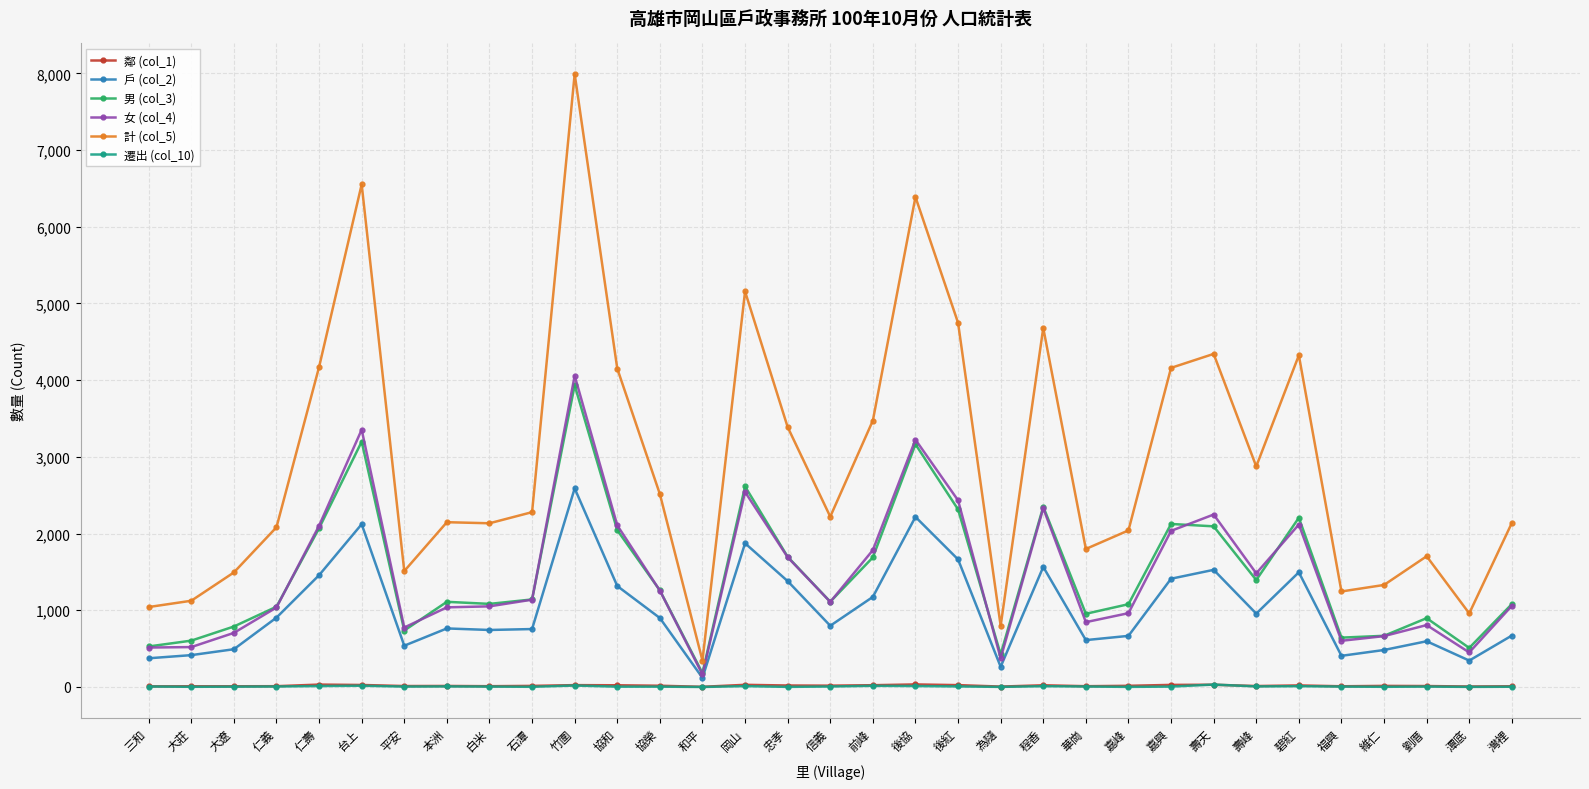

What is the label of the 5th point from the right?

福興